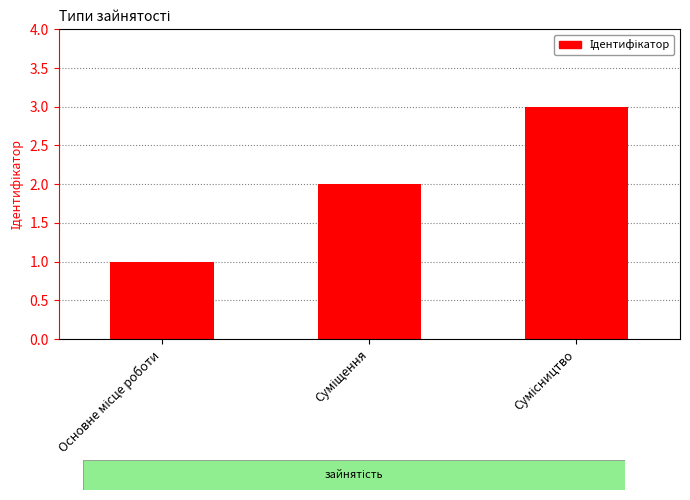

Reading left to right, what are all the values shown in this chart?

1	2	3